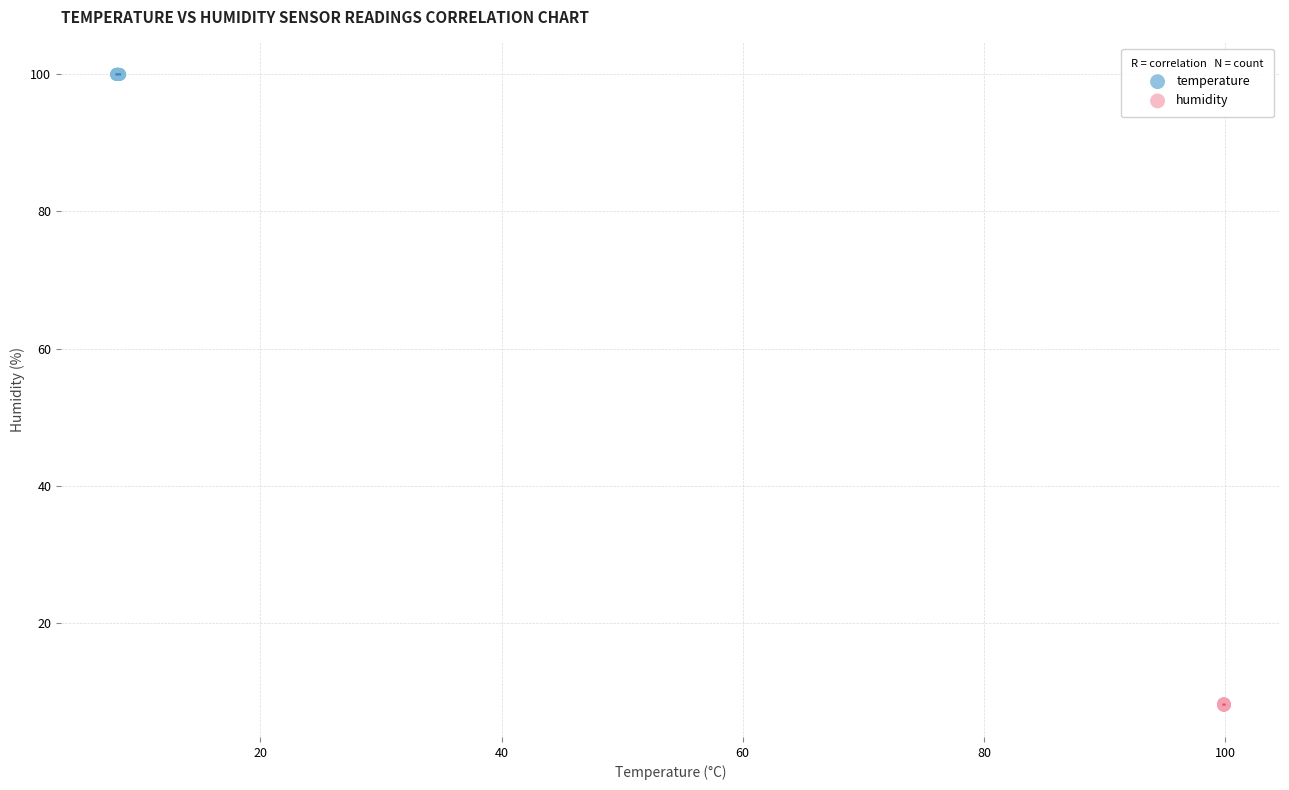

Which series reaches the minimum Y coordinate?

humidity